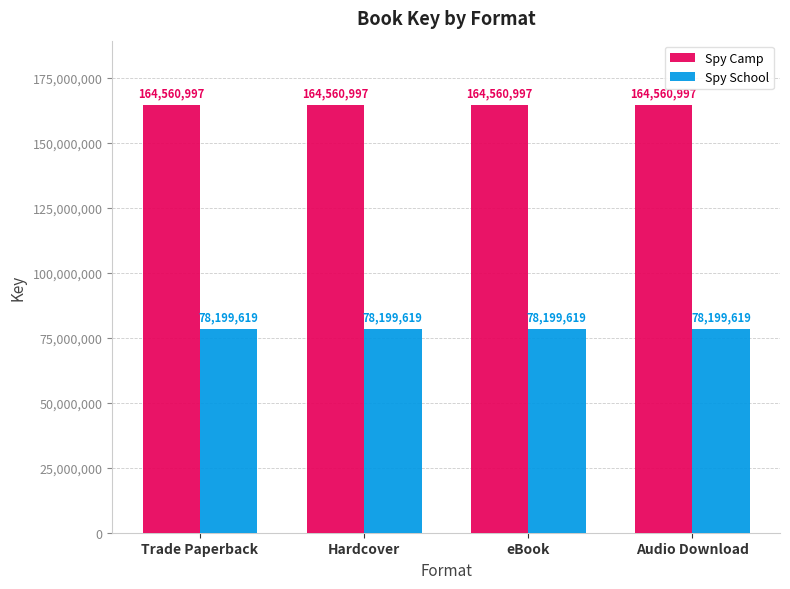

How many bars are there in total?

8